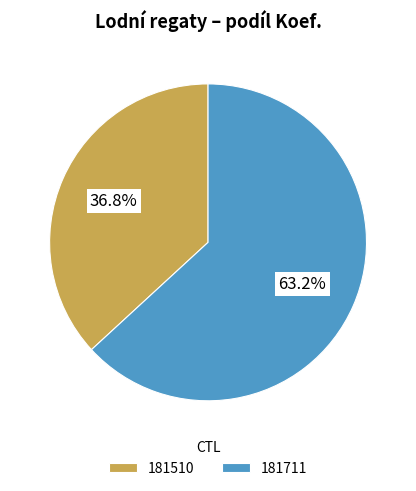

Does any single category account for the majority?

Yes